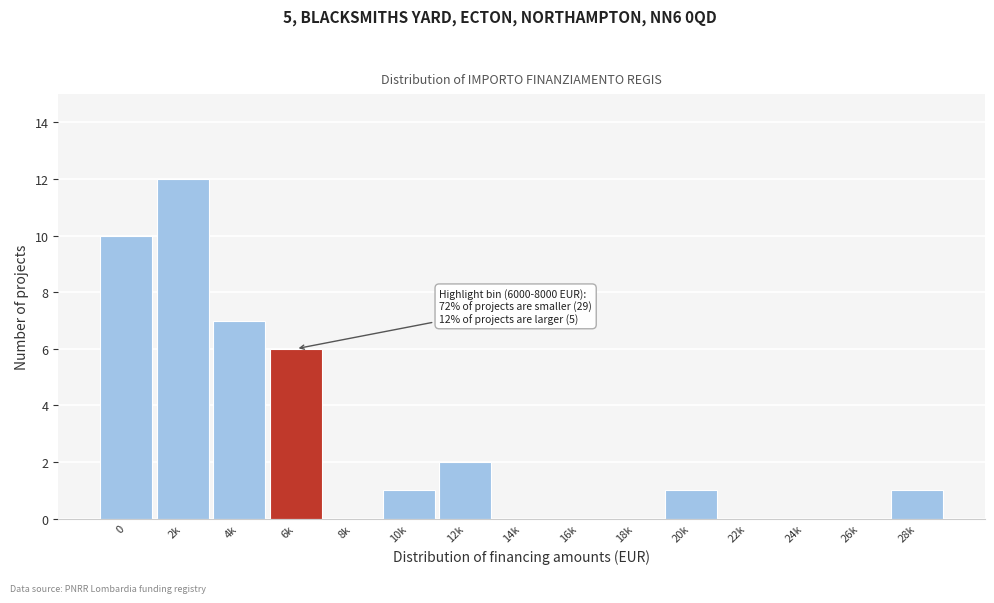

Reading left to right, extract all data points from this chart.

0=10	2k=12	4k=7	6k=6	8k=0	10k=1	12k=2	14k=0	16k=0	18k=0	20k=1	22k=0	24k=0	26k=0	28k=1